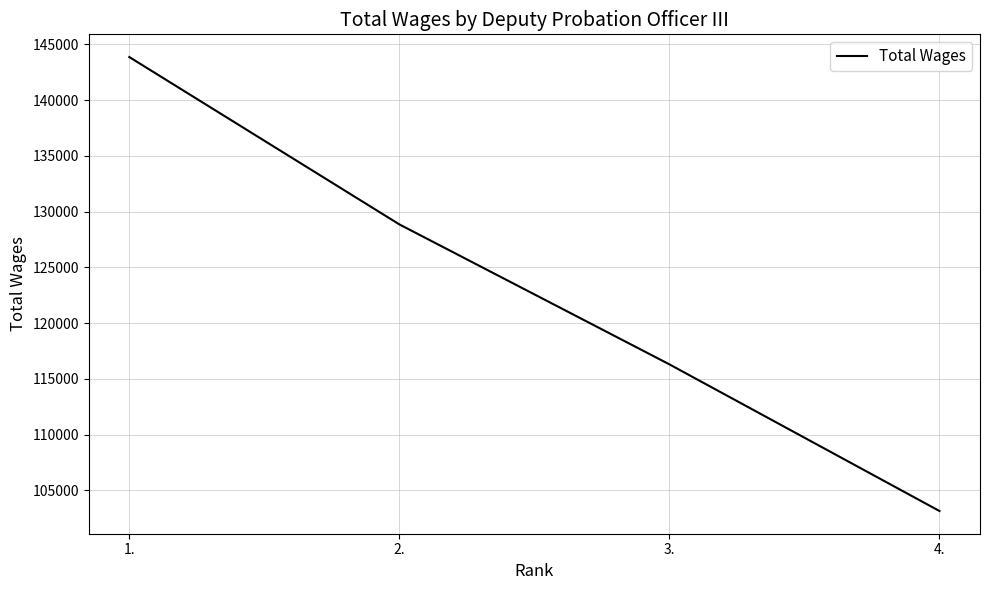

True or false: the data has more than 0 interior local peaks.

False